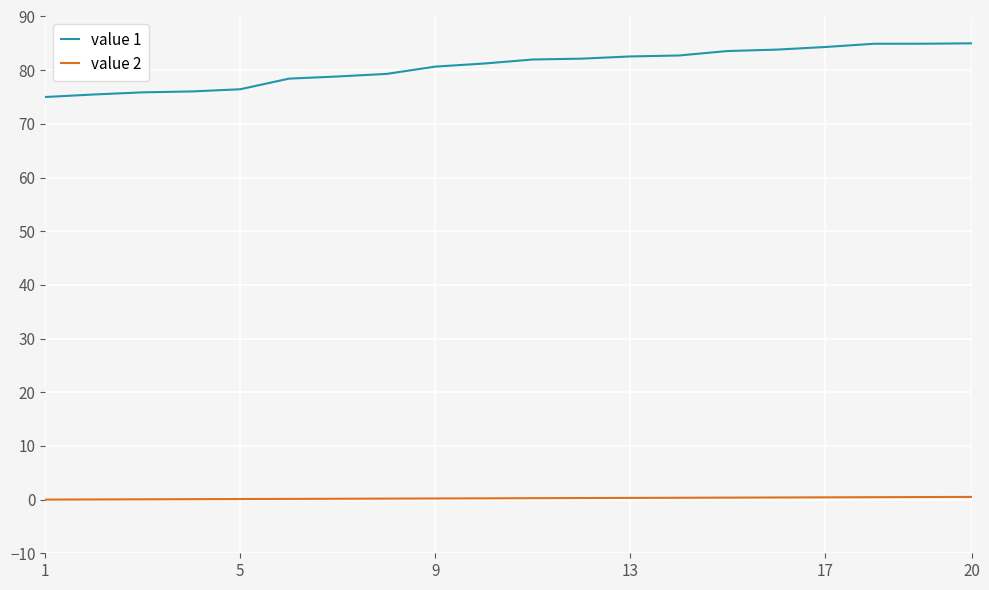

True or false: value 2 and value 1 intersect in this chart.

False